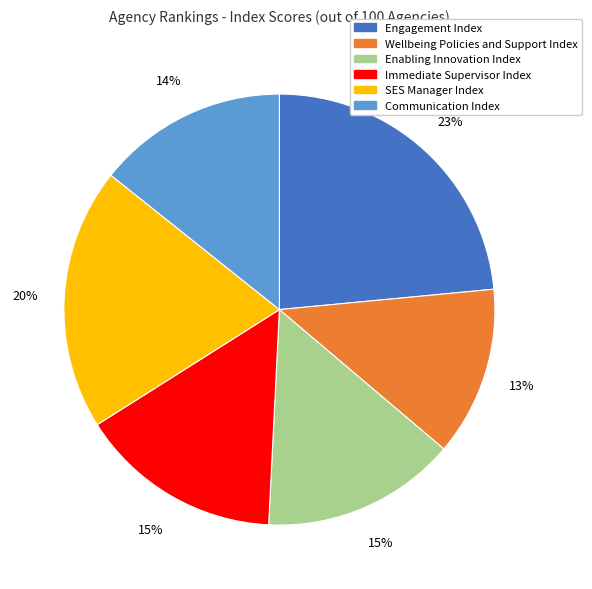

Do Engagement Index and Enabling Innovation Index together represent more than half of the pie?

No